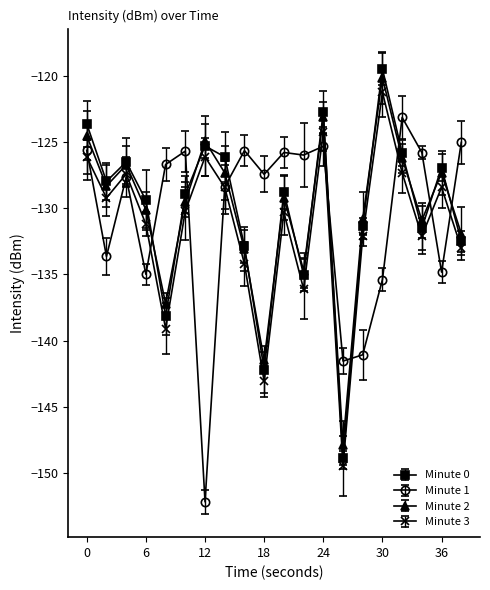

What is the sum of all Minute 3 values?

-2629.2